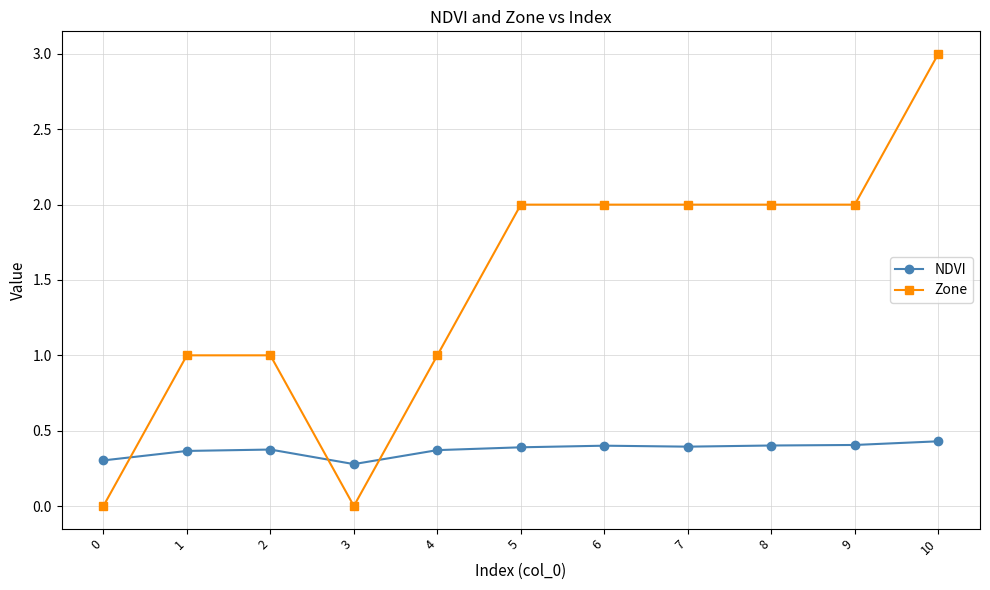

True or false: NDVI has more than 0 interior local peaks.

True